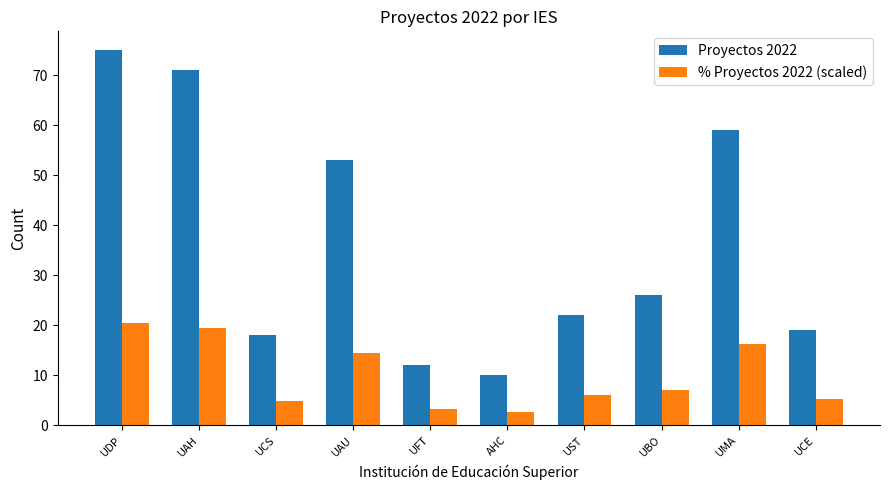

The value of % Proyectos 2022 (scaled) at UCE is 8.1. True or false?

False